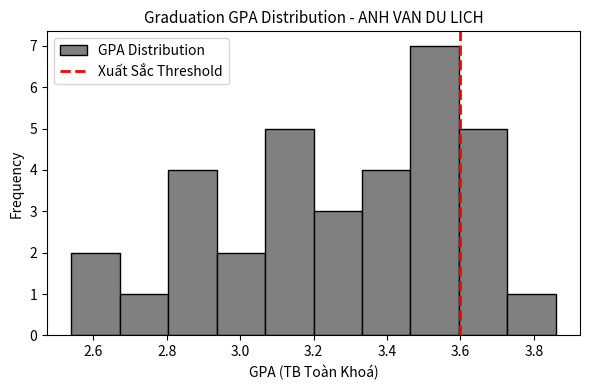

Reading left to right, list every bar in this chart as the range it spans on the x-axis followed by its height. Neither the bar edges nor the heights are printed on the chart, so give them approximately, as read against the axes.

2.540 to 2.672: 2
2.672 to 2.804: 1
2.804 to 2.936: 4
2.936 to 3.068: 2
3.068 to 3.200: 5
3.200 to 3.332: 3
3.332 to 3.464: 4
3.464 to 3.596: 7
3.596 to 3.728: 5
3.728 to 3.860: 1